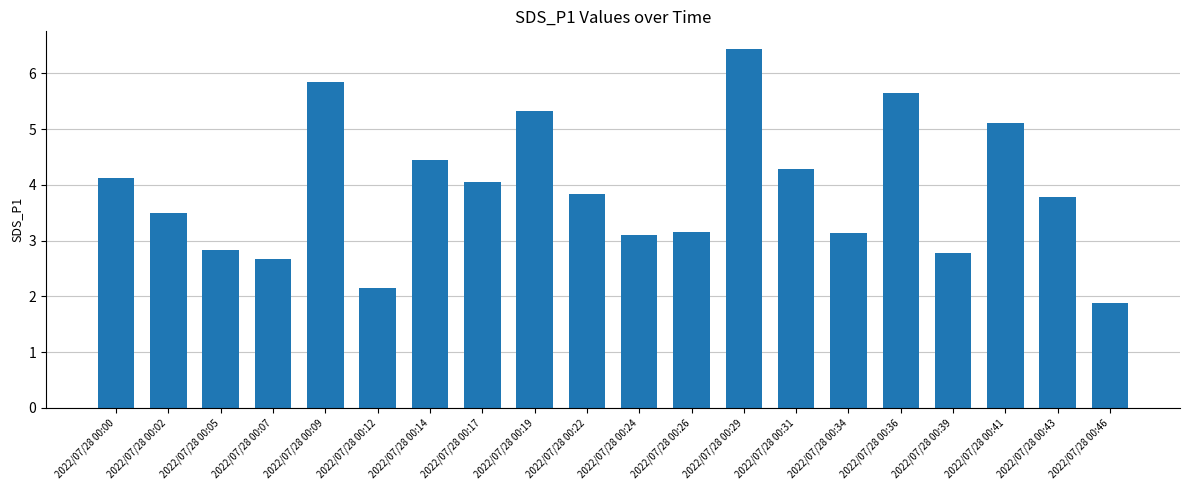

How many values are below 3?

5